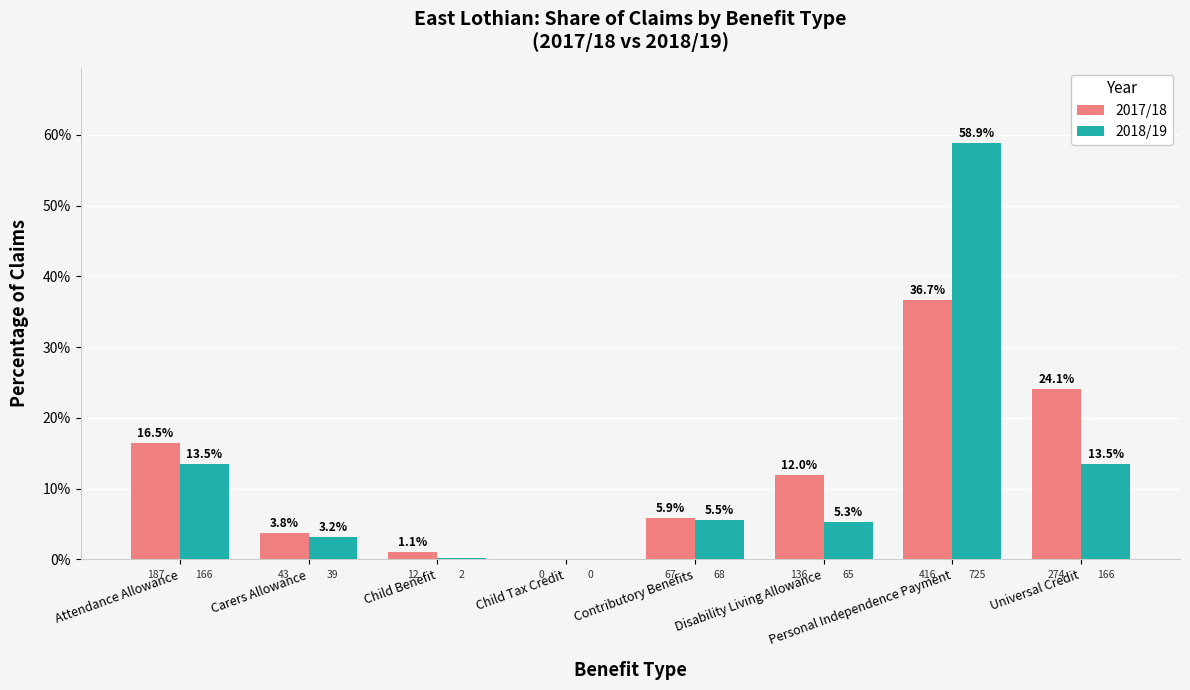

What is the maximum value shown in the chart?

58.9